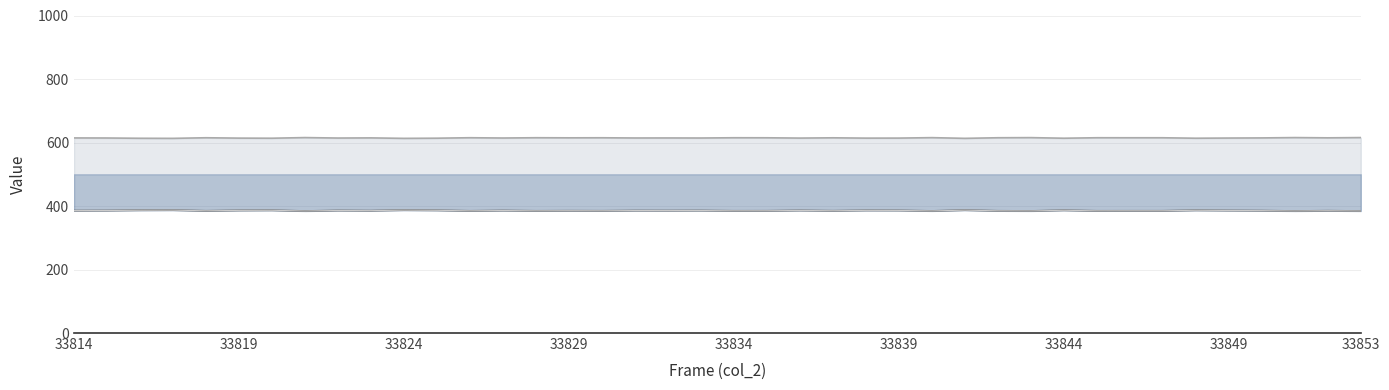

What is the maximum value shown in the chart?

615.6